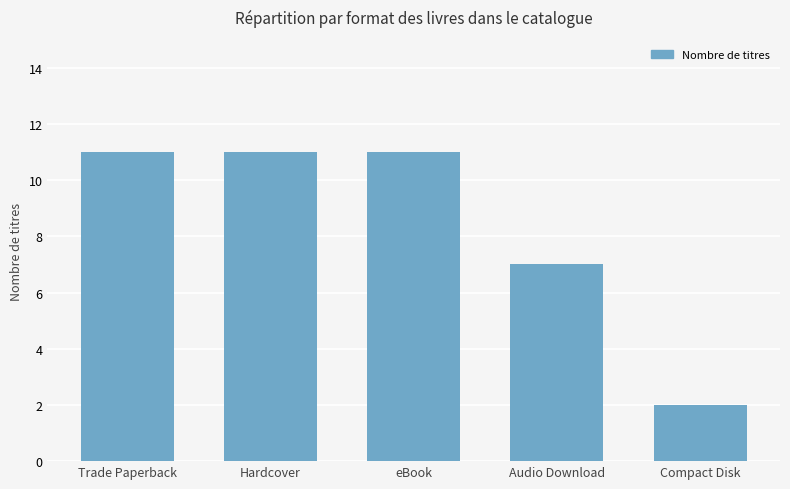

What is the label of the 4th bar from the left?

Audio Download